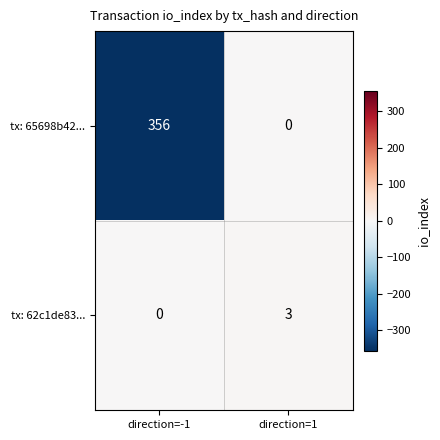

Rank the series at direction=-1 from lowest to highest value.

tx: 62c1de83..., tx: 65698b42...